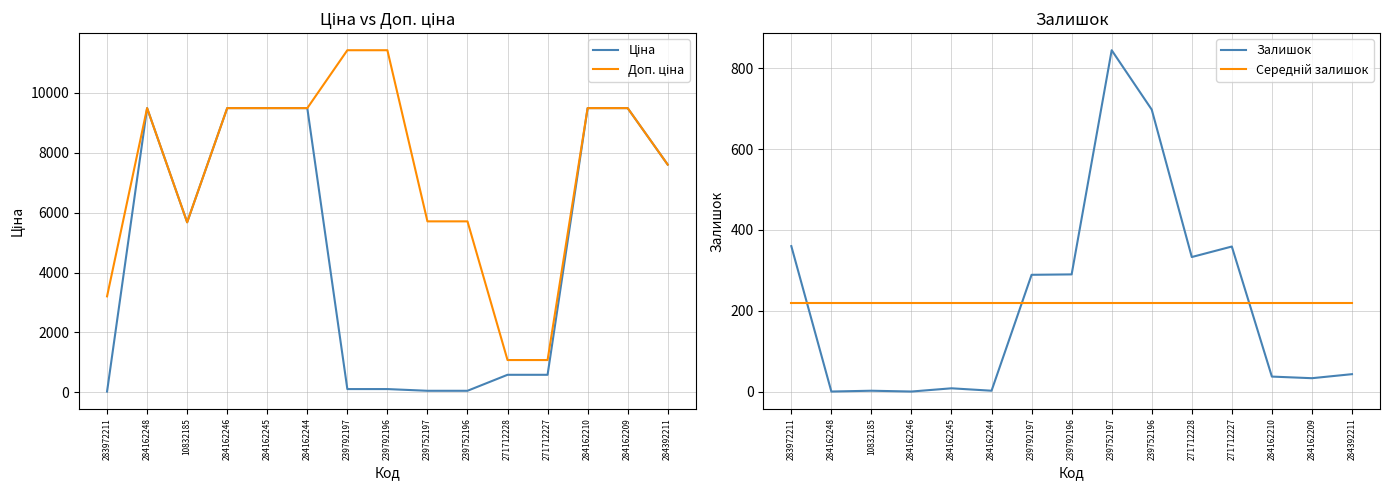

What is the sum of all Залишок values?

3299.0